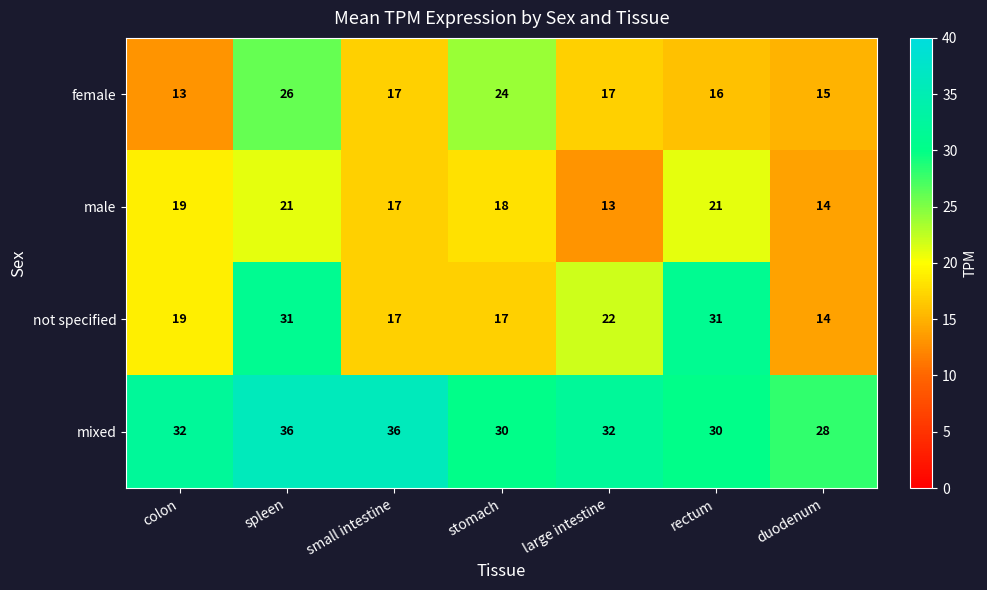

Reading left to right, what are all the values shown in this chart?

female: 13	26	17	24	17	16	15
male: 19	21	17	18	13	21	14
not specified: 19	31	17	17	22	31	14
mixed: 32	36	36	30	32	30	28